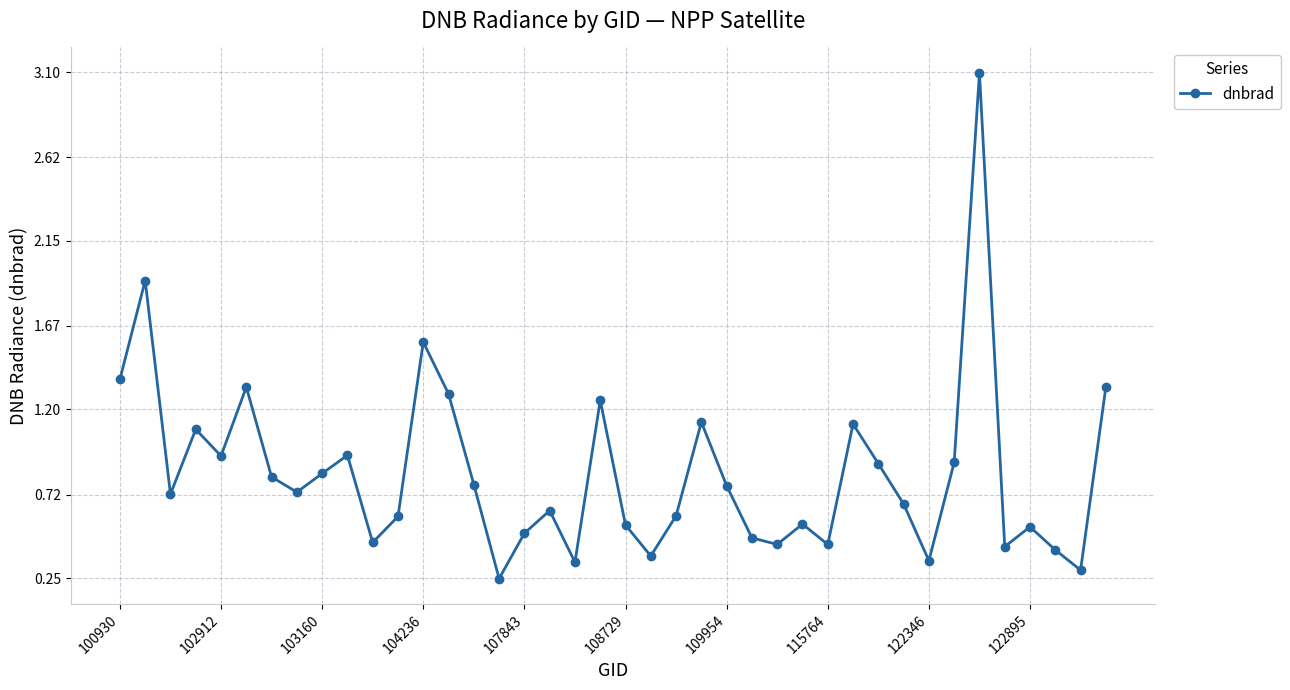

What is the greatest value displayed?

3.1